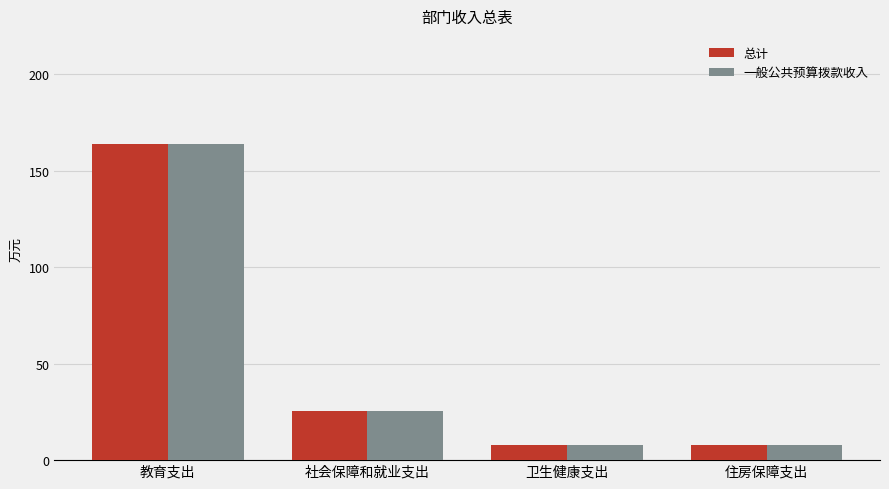

At which category does the chart reach its peak across all series?

教育支出